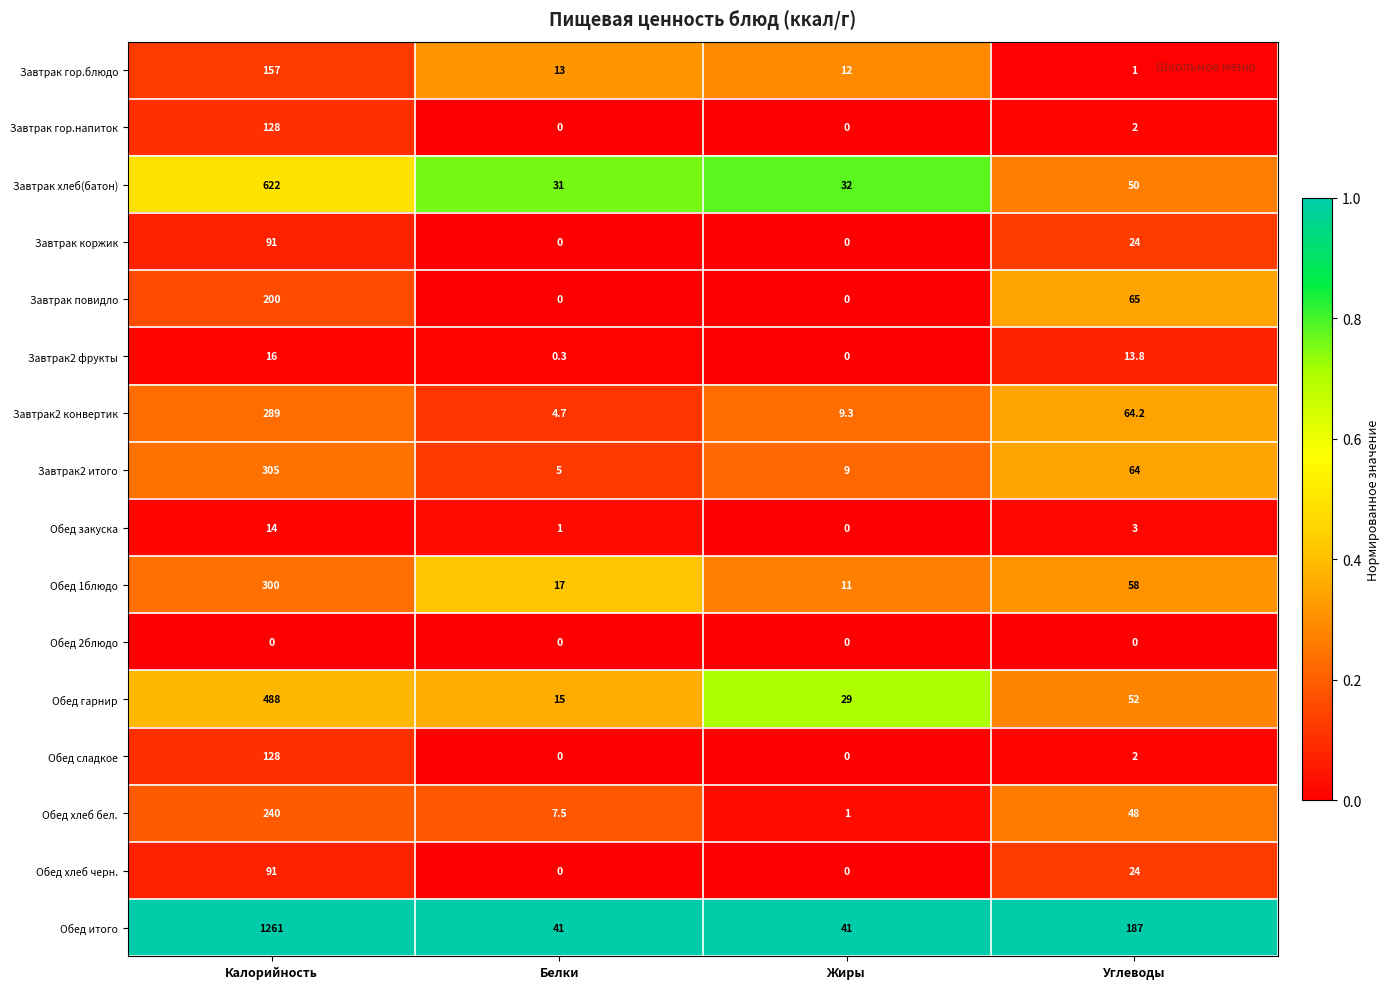

At which category is the sum across all series the highest?

Калорийность